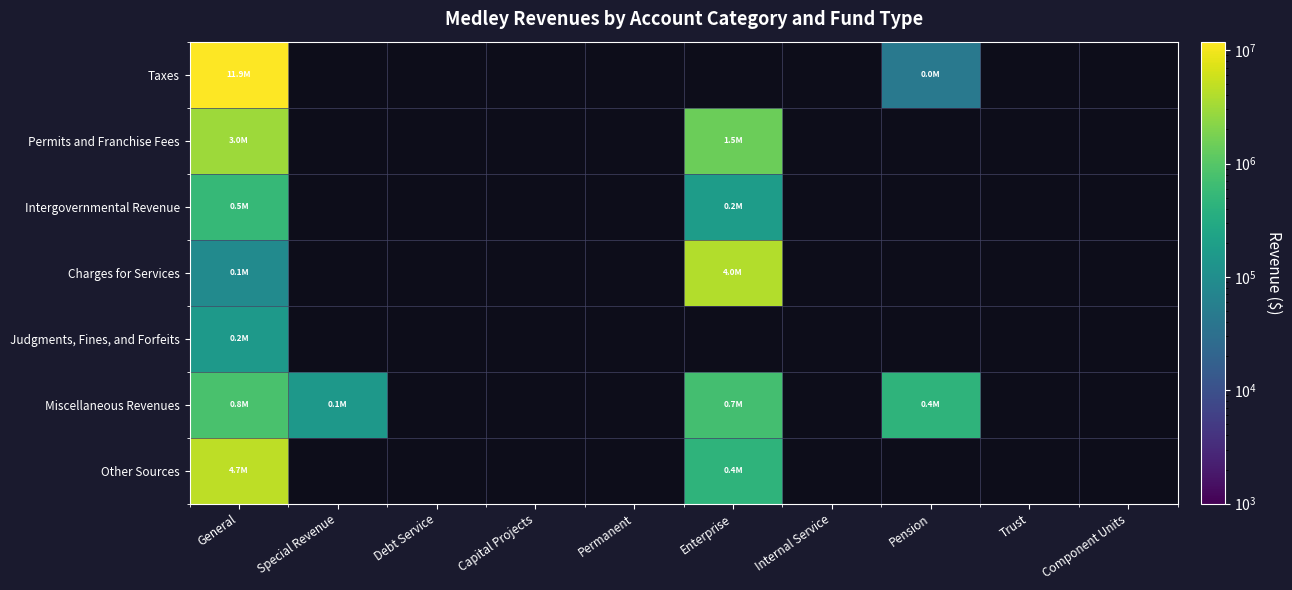

At which label does Charges for Services reach its peak?

Enterprise